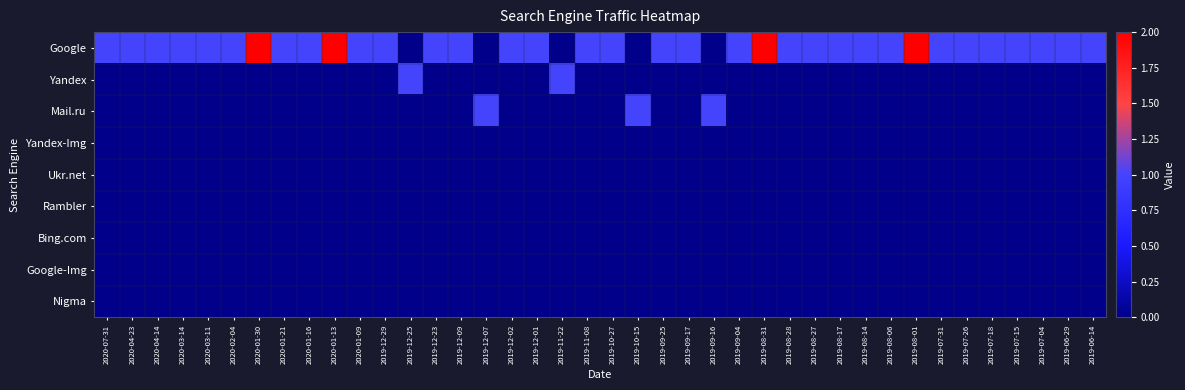

What is the total value across all series at 2019-10-15?

1